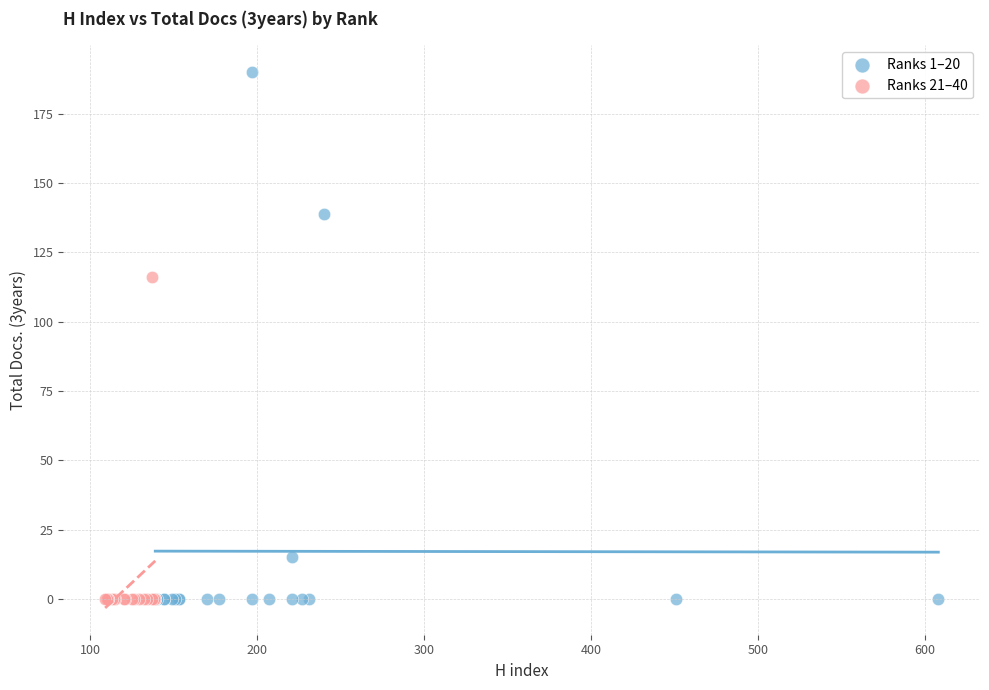

Which series contains the highest Y value?

Ranks 1–20